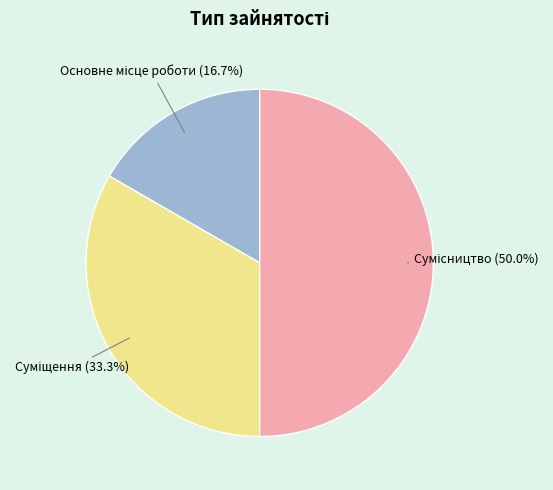

Is it true that Основне місце роботи is 17% of the pie?

True